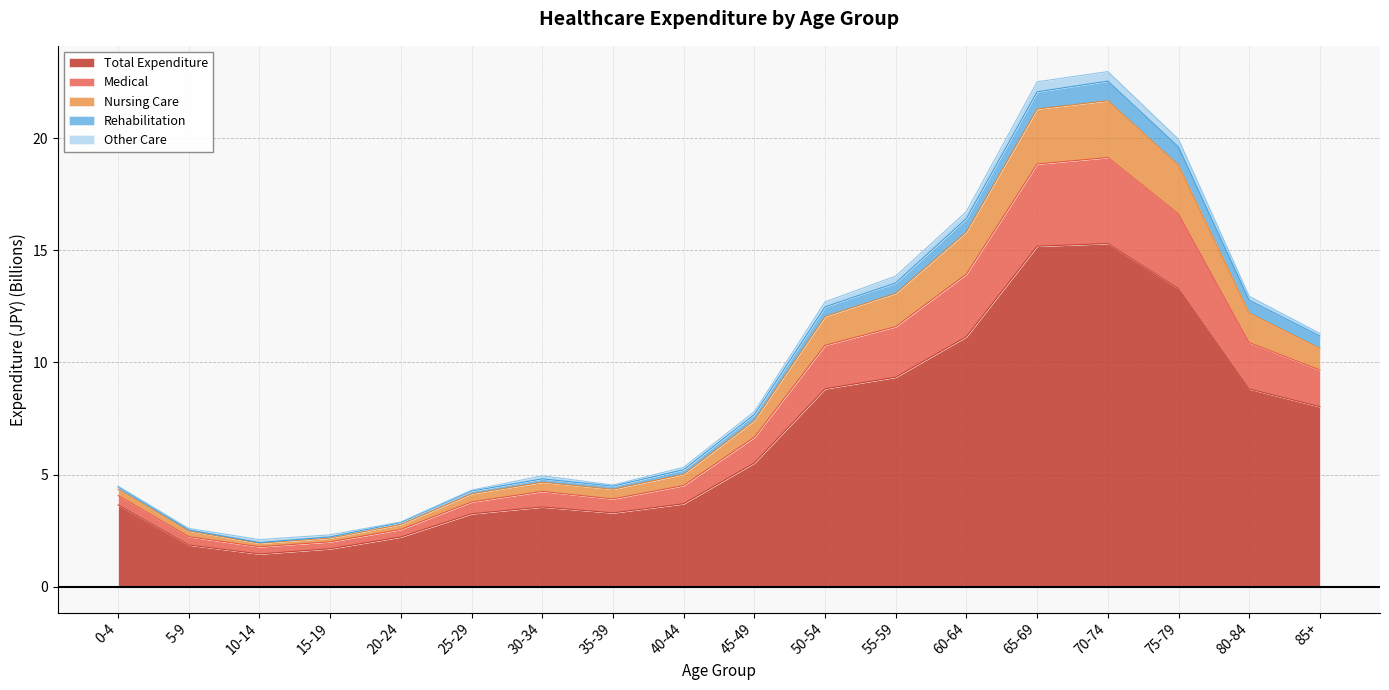

True or false: Total Expenditure and Rehabilitation cross at least once.

False